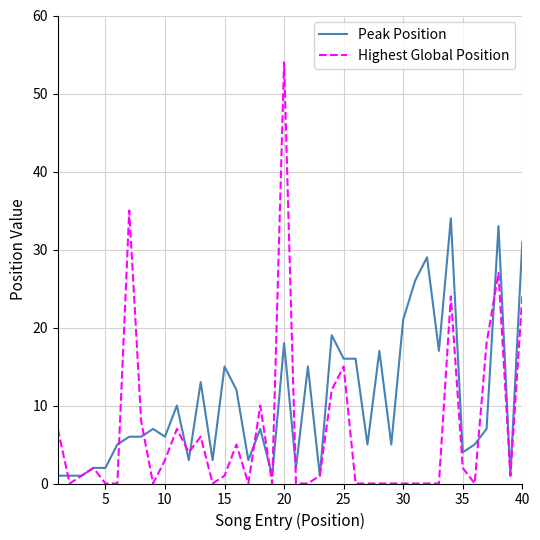

Rank the series by their average value, from lowest to highest.

Highest Global Position, Peak Position